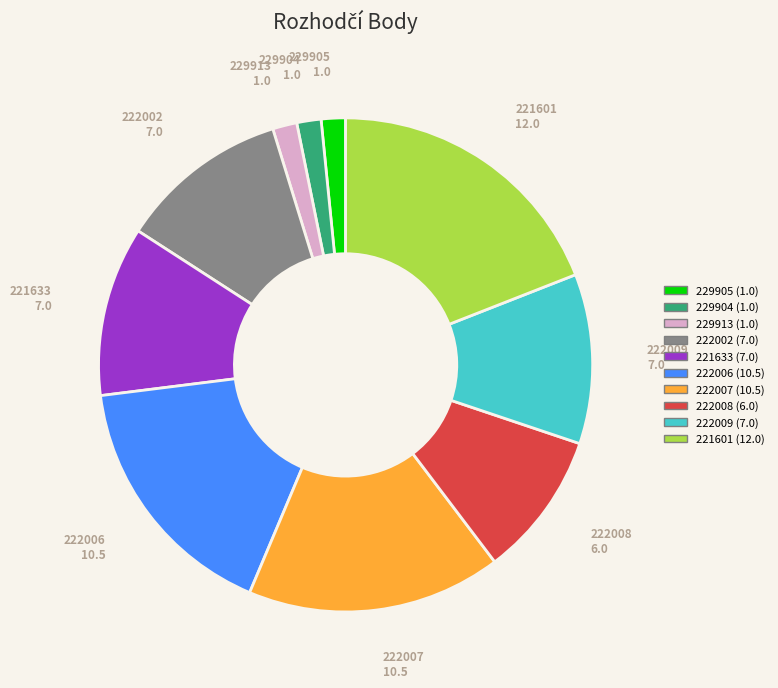

Is it true that 222009 is 11% of the pie?

True